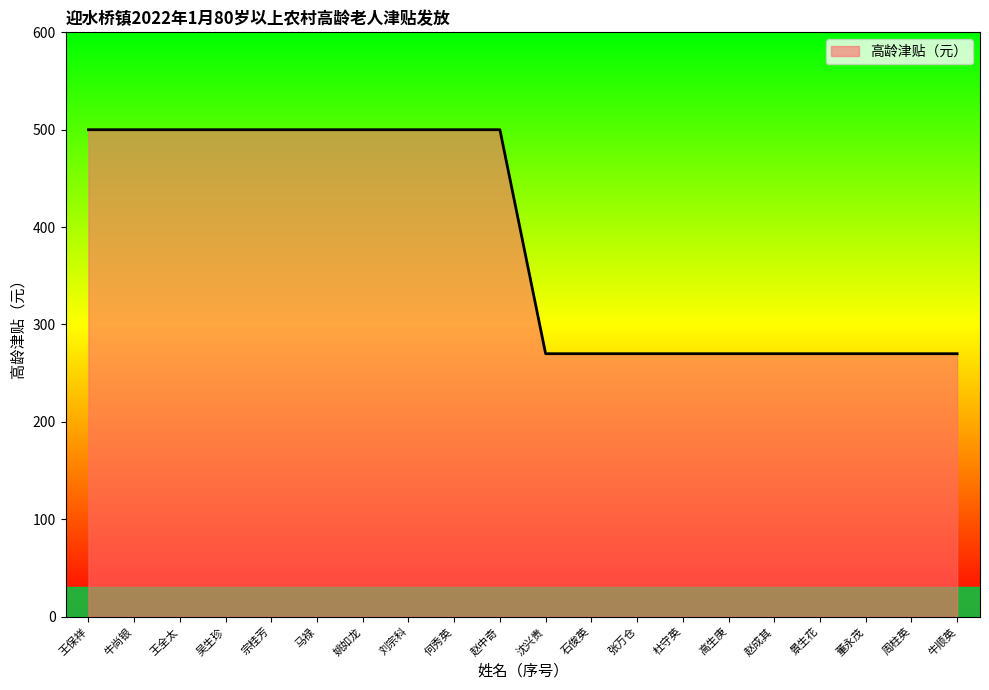

How many lines are shown in the chart?

1